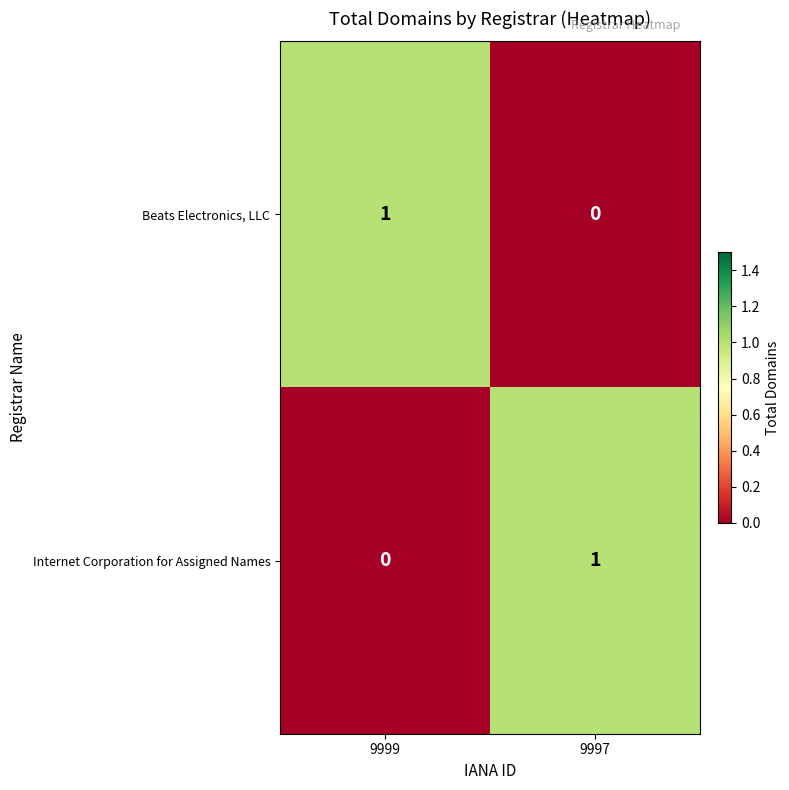

True or false: Internet Corporation for Assigned Names has a value of 0 at 9999.

True